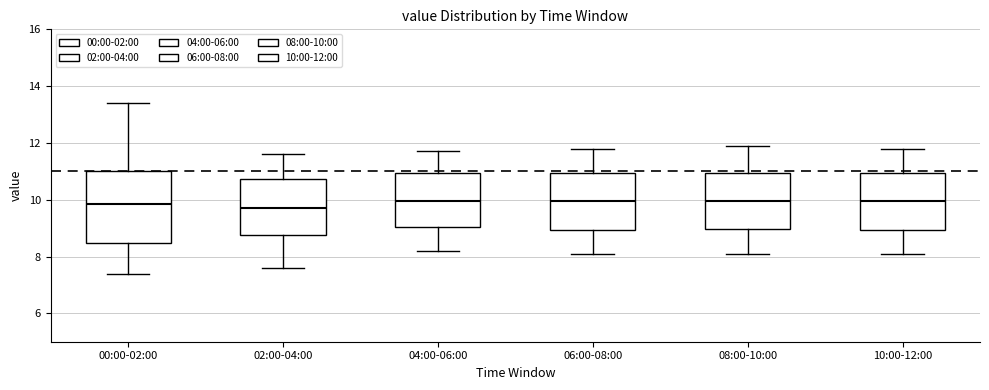

Which box is the tallest, from its lower edge to its upper edge?

00:00-02:00